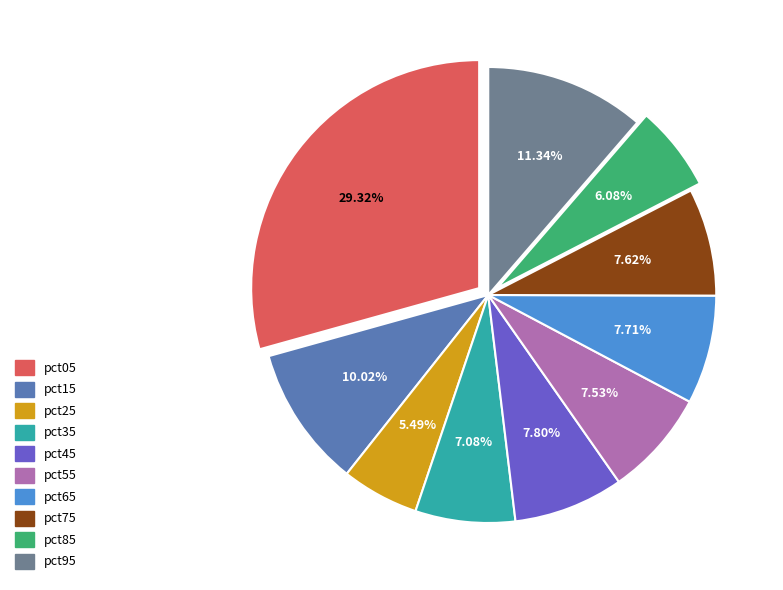

To the nearest percent, what percentage of the pie is pct85?

6%